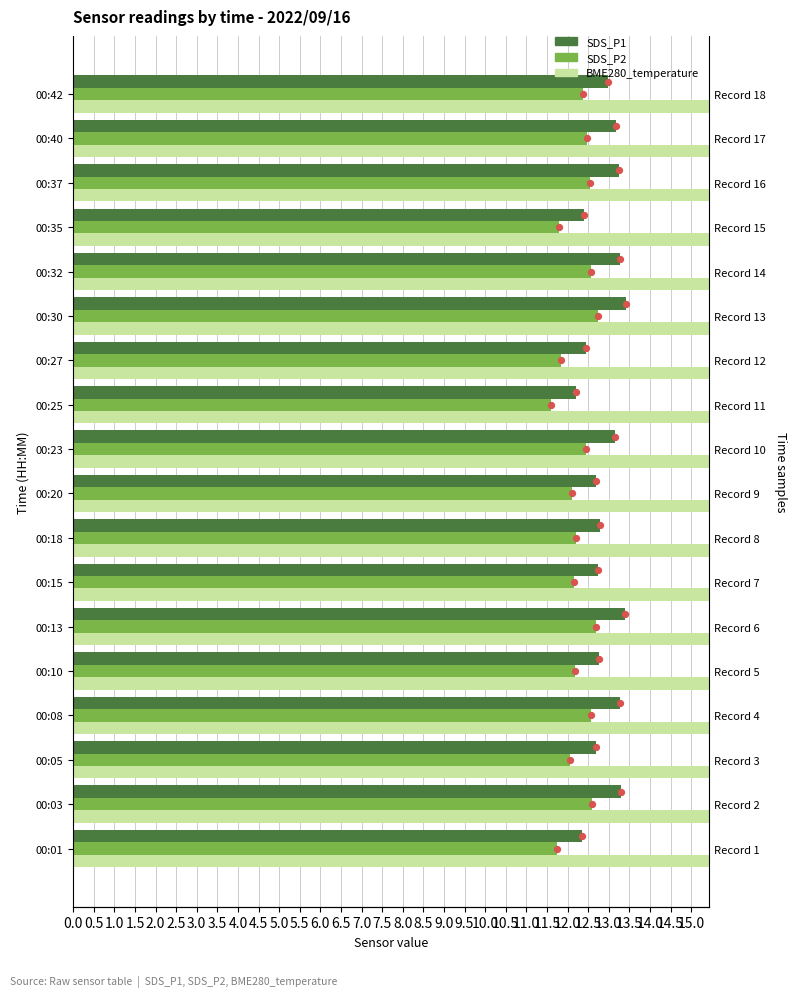

Which series has the largest total across all categories?

BME280_temperature